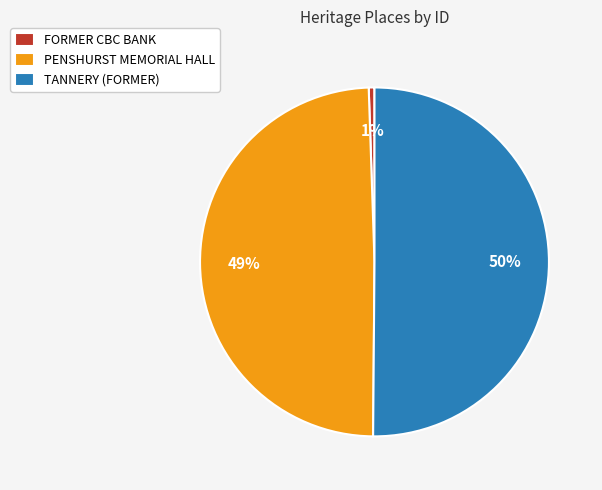

Which has a higher value, FORMER CBC BANK or TANNERY (FORMER)?

TANNERY (FORMER)